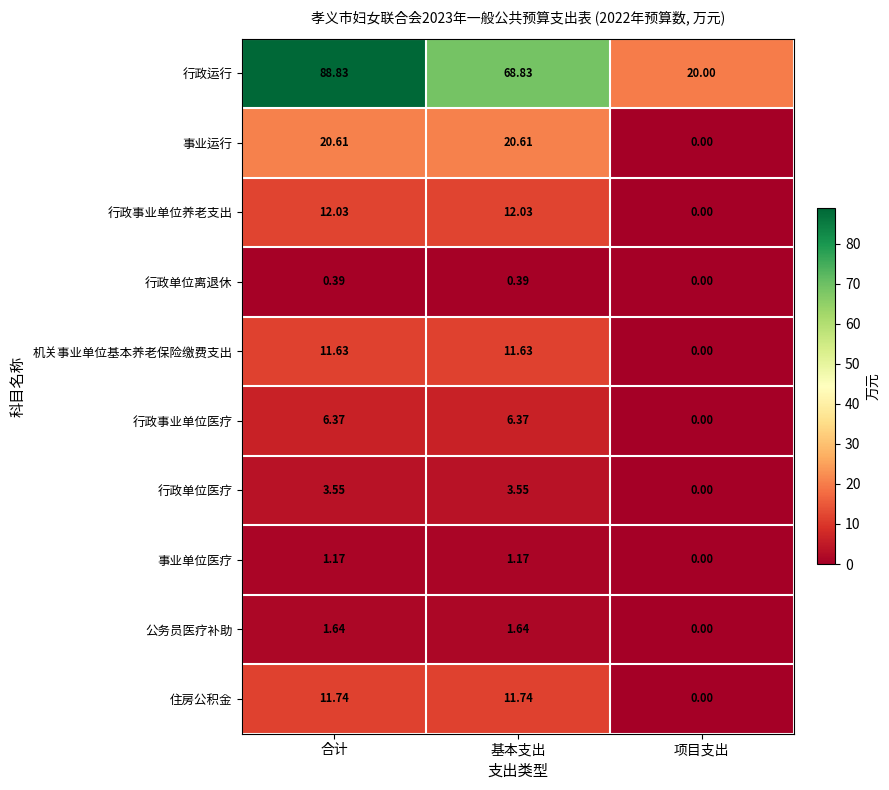

Which category has the lowest value in the 行政单位离退休 series?

项目支出